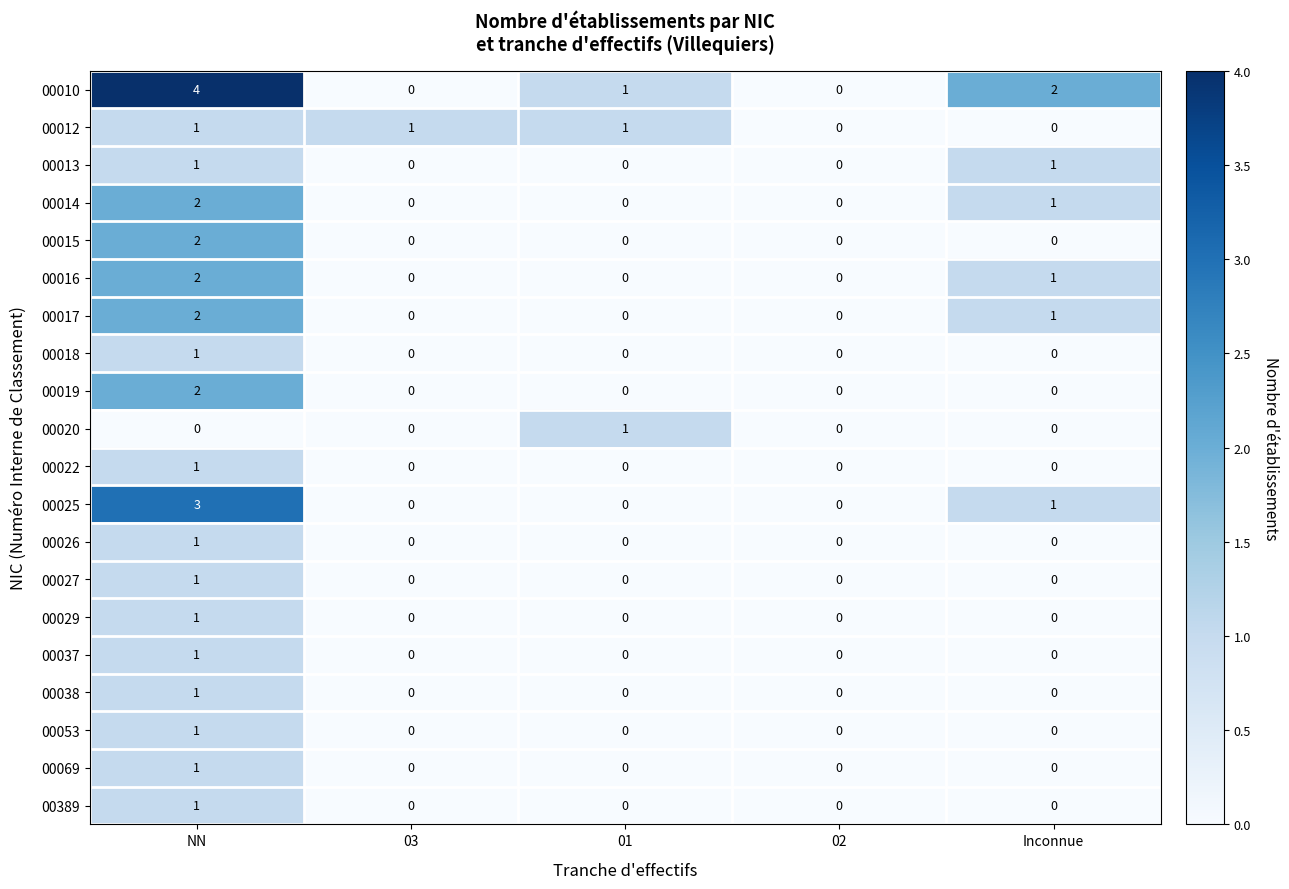

At which label does 00010 reach its peak?

NN